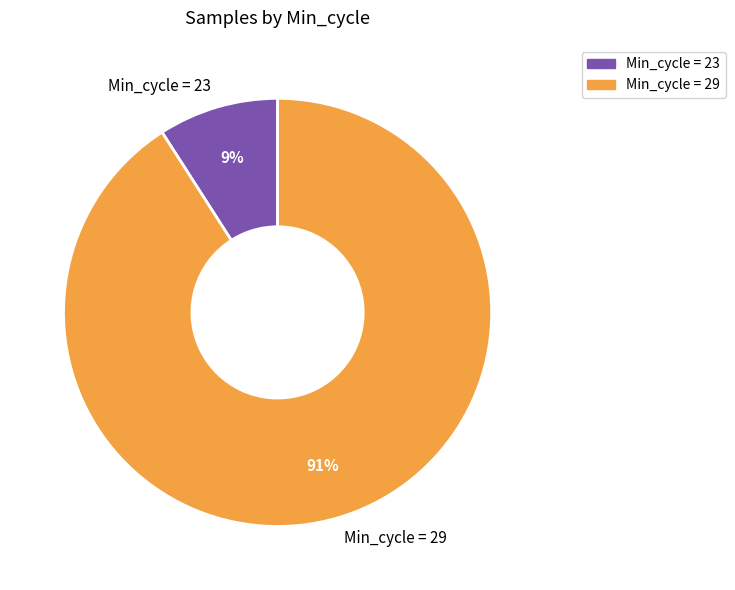

Does Min_cycle = 23 represent more than half of the total?

No